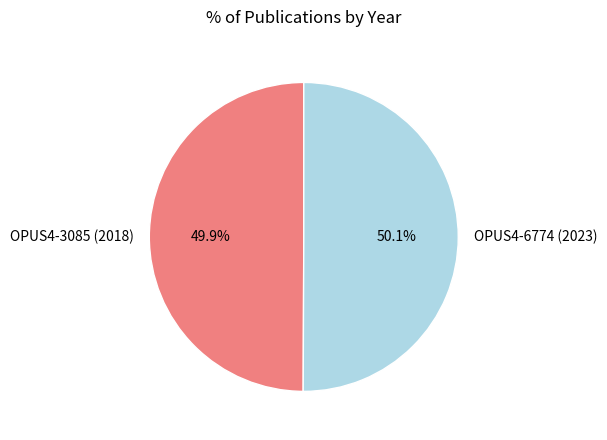

What is the ratio of the value at OPUS4-6774 (2023) to the value at OPUS4-3085 (2018)?

1.0